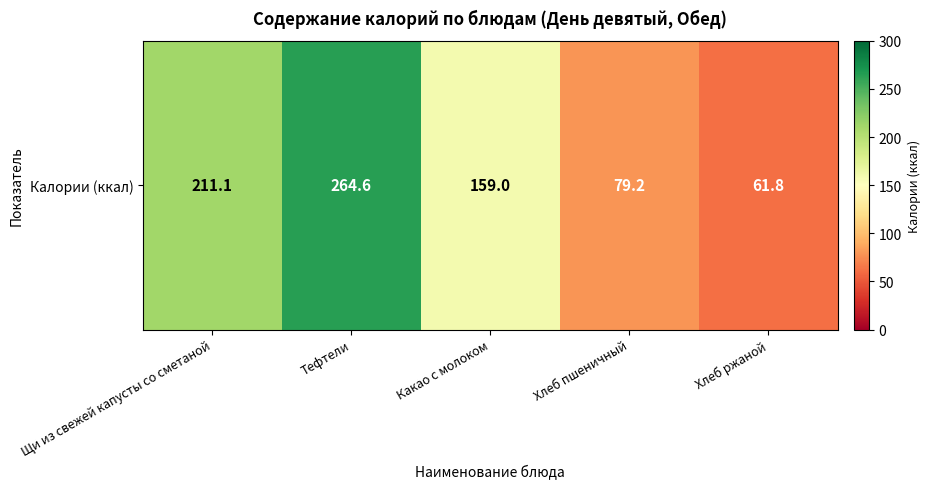

What is the difference between the maximum and minimum values?

202.8